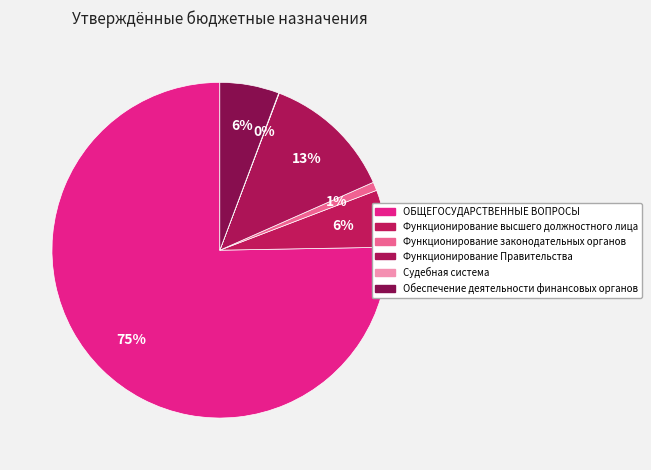

What is the change in value from Функционирование Правительства to Обеспечение деятельности финансовых органов?

-11095778.8